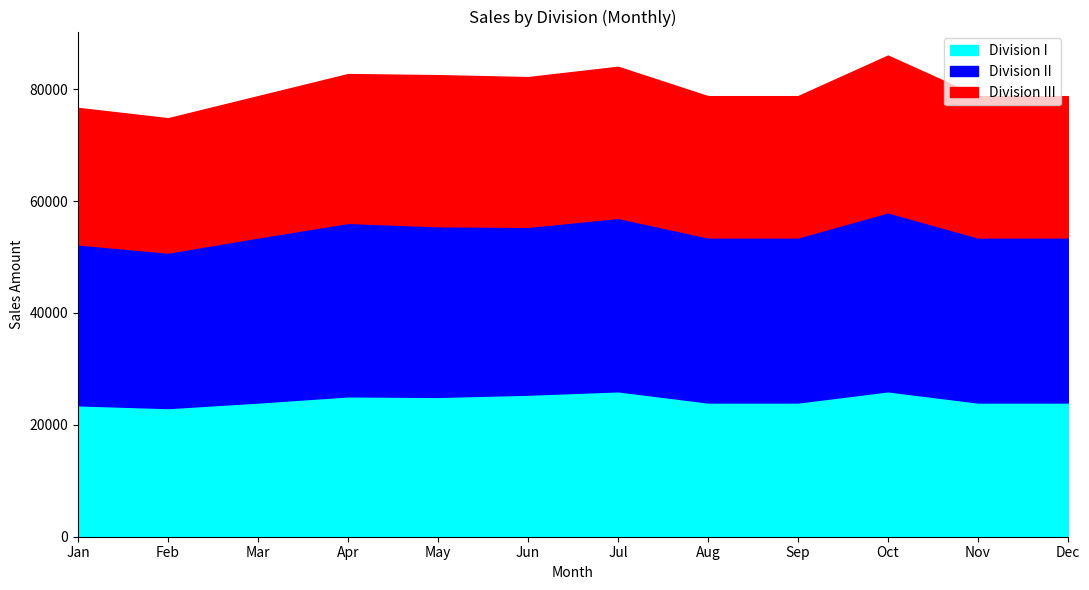

What is the sum of the Division I values at Feb and Mar?

47000